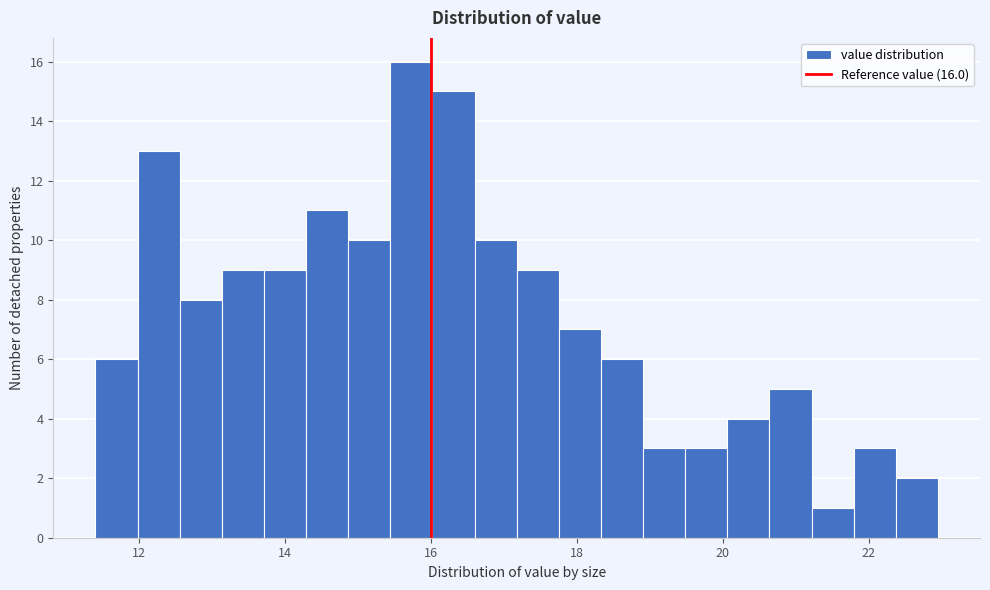

Read against the x-axis, roughly where is the centre of the tallest bar?

15.8